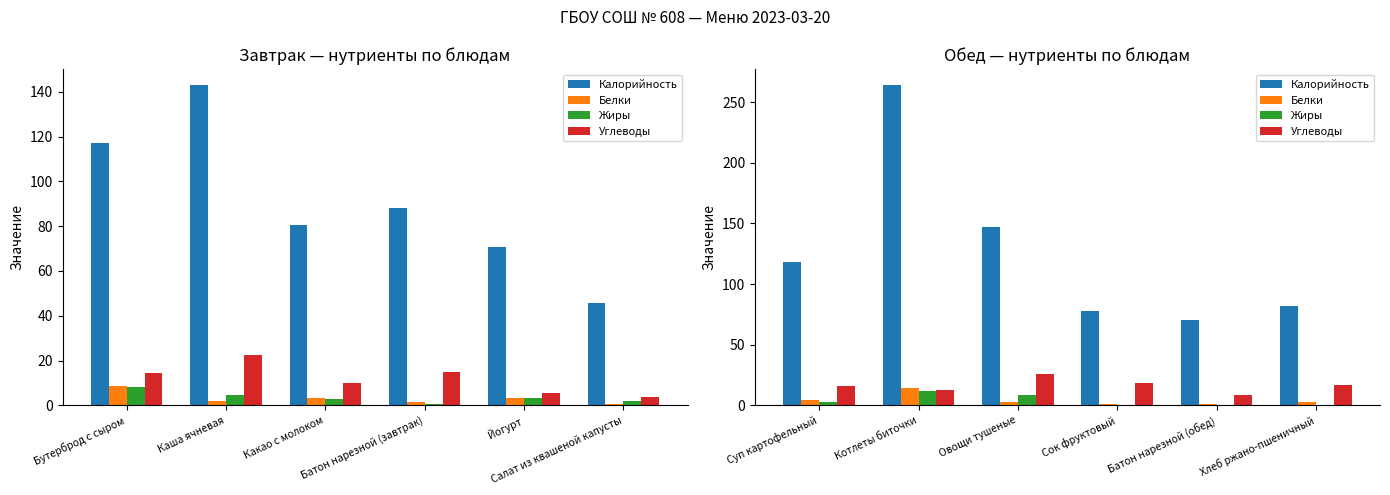

What is the minimum value shown in the chart?

0.2